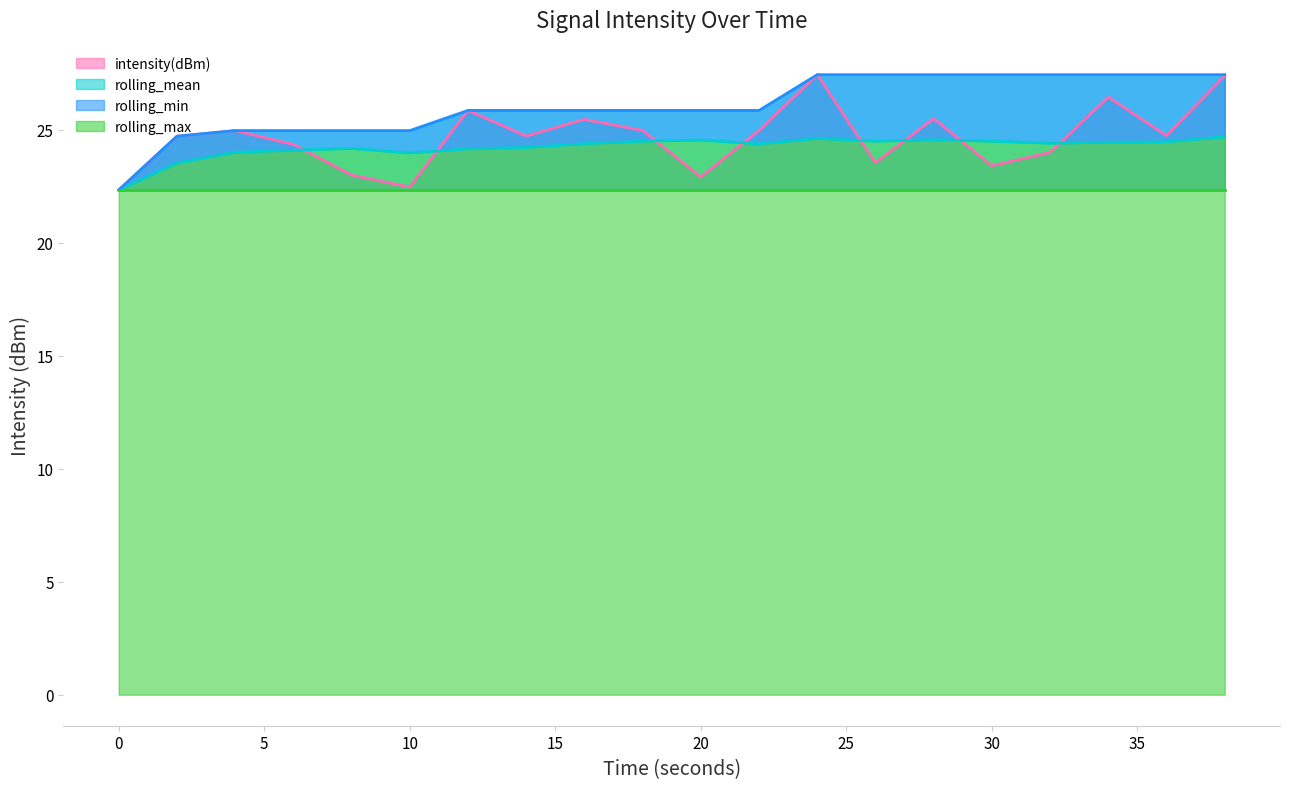

What is the value of the rolling_min point at the 12th from the left?

25.9